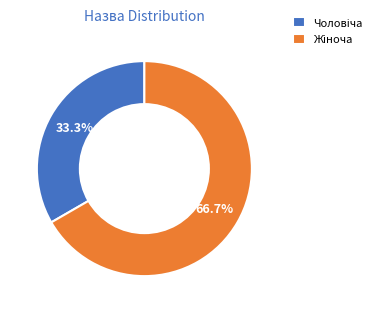

Does any single category account for the majority?

Yes